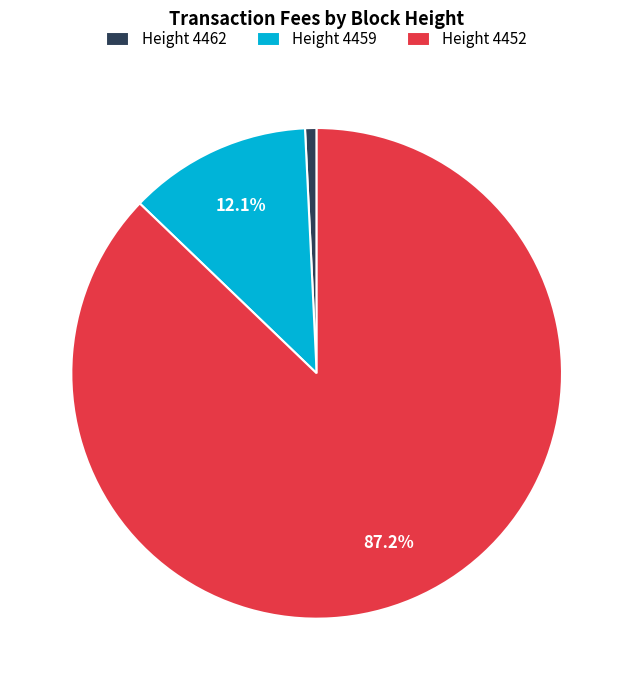

Do Height 4452 and Height 4459 together represent more than half of the pie?

Yes